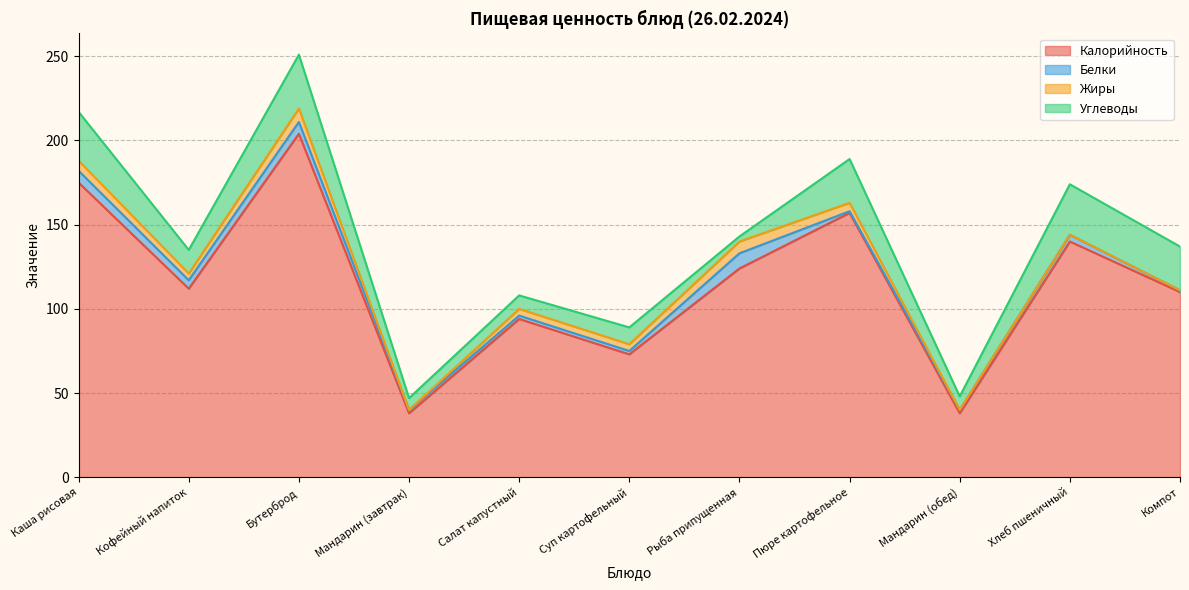

Is the value of Калорийность at Компот greater than the value of Жиры at Рыба припущенная?

Yes